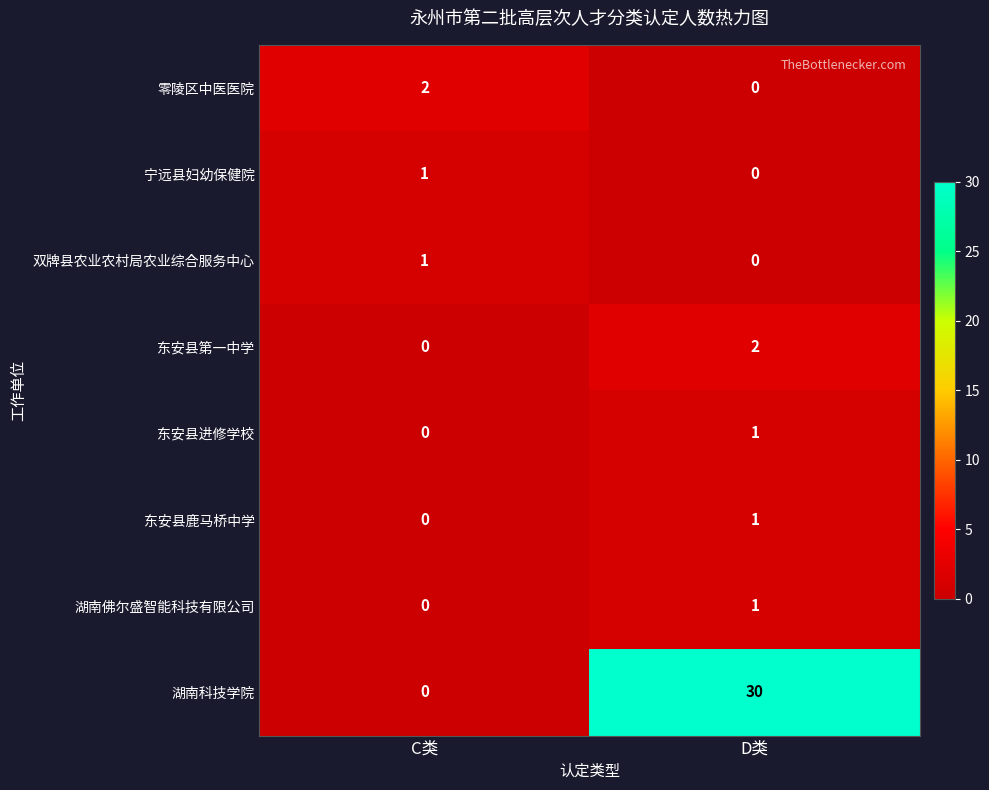

Which series has the largest total across all categories?

湖南科技学院